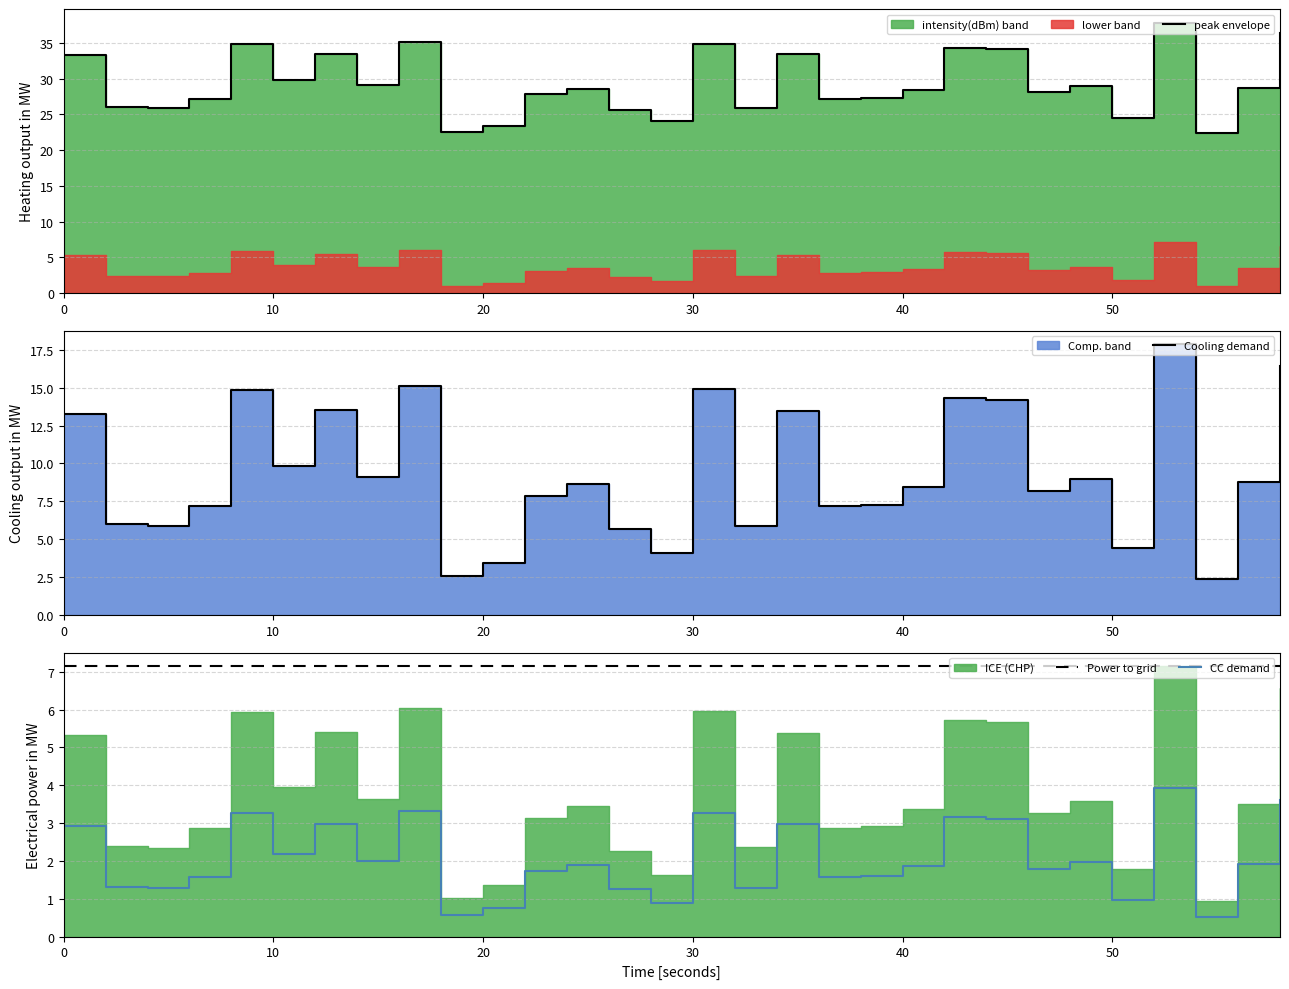

In CC demand, how many points are lower than both neighbors (excluding endpoints)?

10